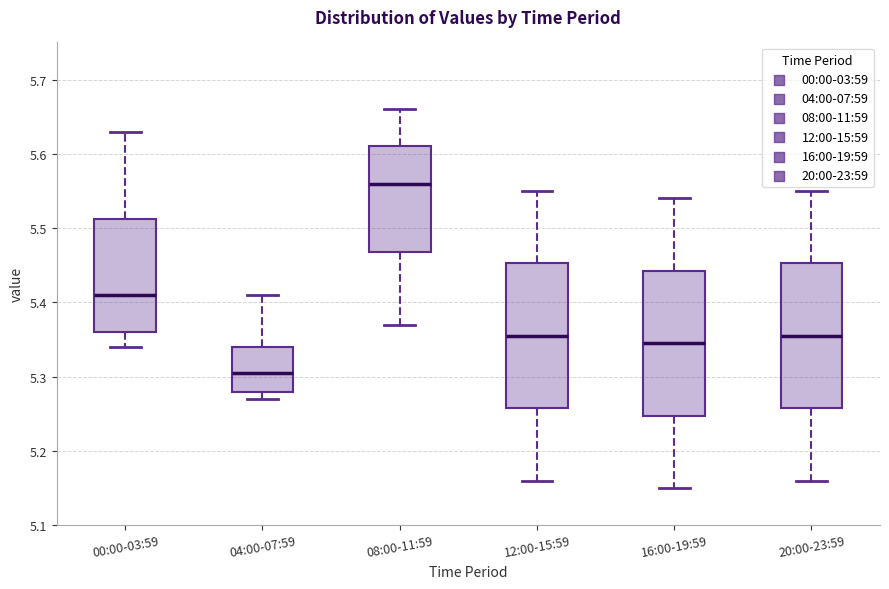

Reading left to right, transcribe this box plot: for each box, give where its median line is, the range the box spans, and where its two whiskers end, as read against the y-axis. The values are not printed on the chart, so give them approximately, as read against the axis.

00:00-03:59: median 5.41, box 5.36 to 5.51, whiskers 5.34 to 5.63
04:00-07:59: median 5.31, box 5.28 to 5.34, whiskers 5.27 to 5.41
08:00-11:59: median 5.56, box 5.47 to 5.61, whiskers 5.37 to 5.66
12:00-15:59: median 5.36, box 5.26 to 5.45, whiskers 5.16 to 5.55
16:00-19:59: median 5.35, box 5.25 to 5.44, whiskers 5.15 to 5.54
20:00-23:59: median 5.36, box 5.26 to 5.45, whiskers 5.16 to 5.55